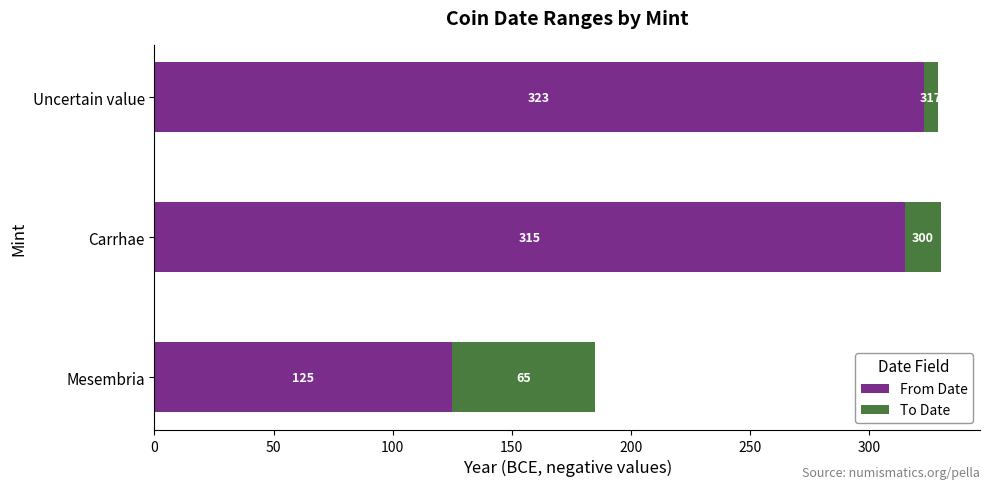

How many data points does each series have?

3